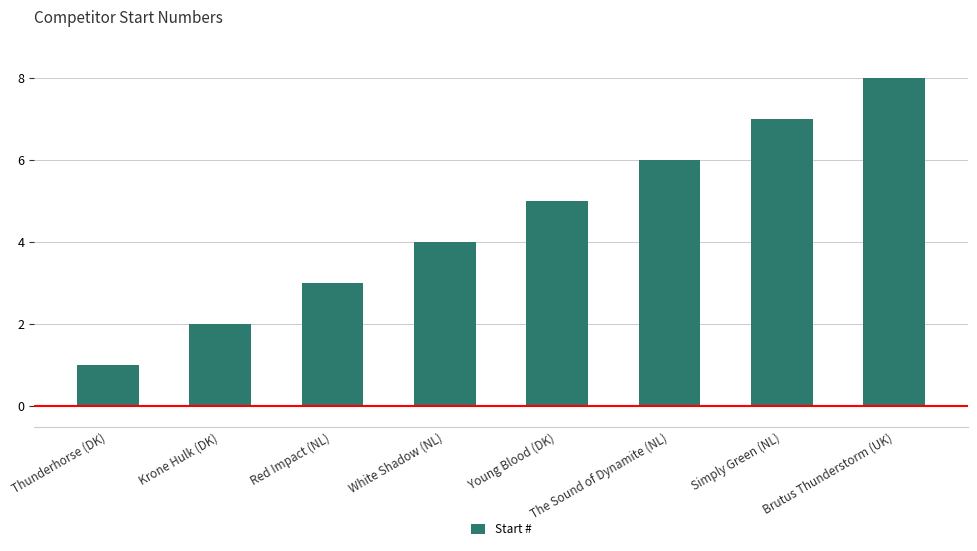

What is the ratio of the value at The Sound of Dynamite (NL) to the value at Red Impact (NL)?

2.0